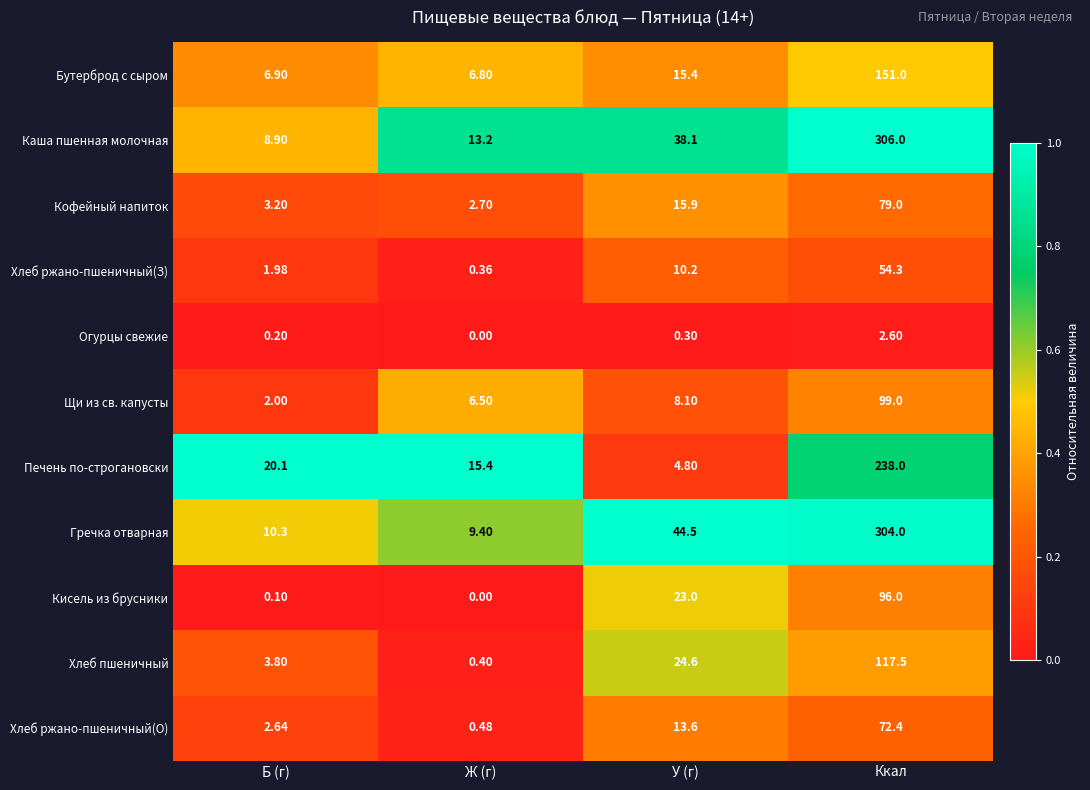

Which series has the largest total across all categories?

Гречка отварная